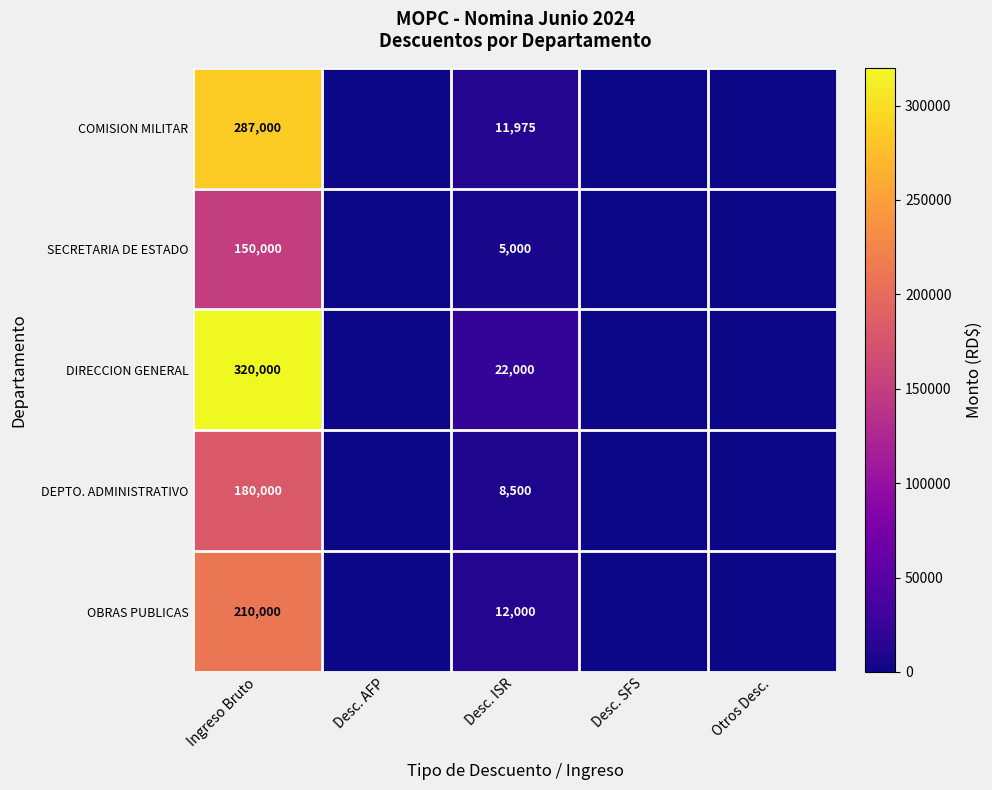

Which has a higher value, Desc. AFP or Desc. ISR?

Desc. ISR